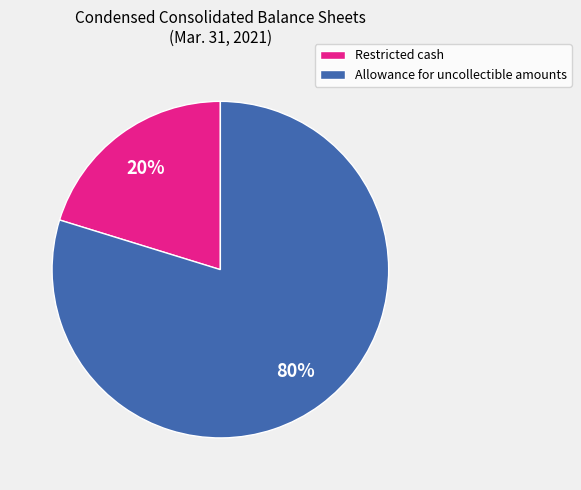

Is the sum of Restricted cash and Allowance for uncollectible amounts greater than half?

Yes